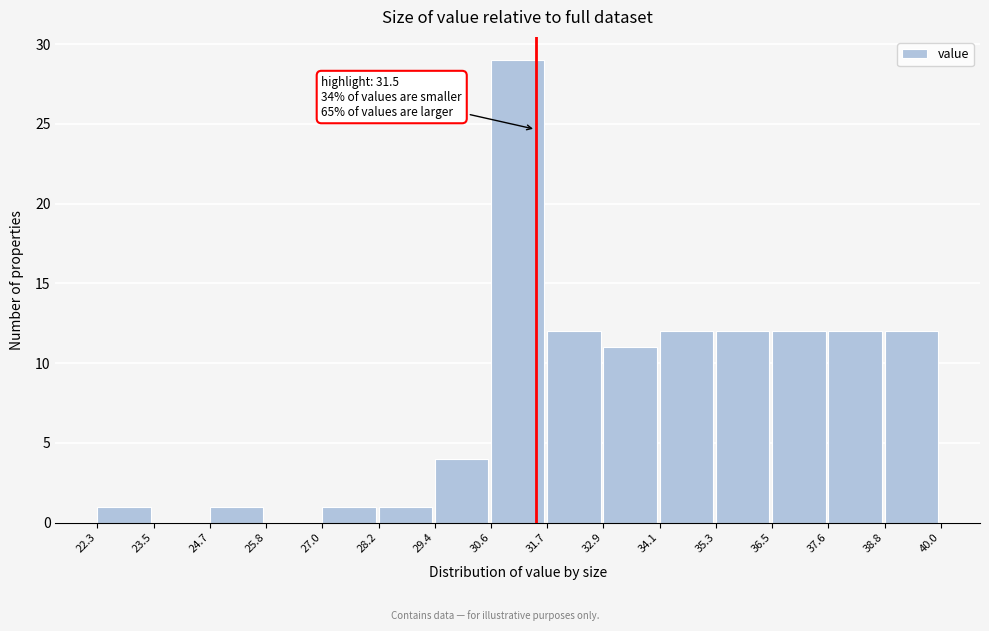

Over which range of the x-axis is the bar tallest?

30.6 to 31.7